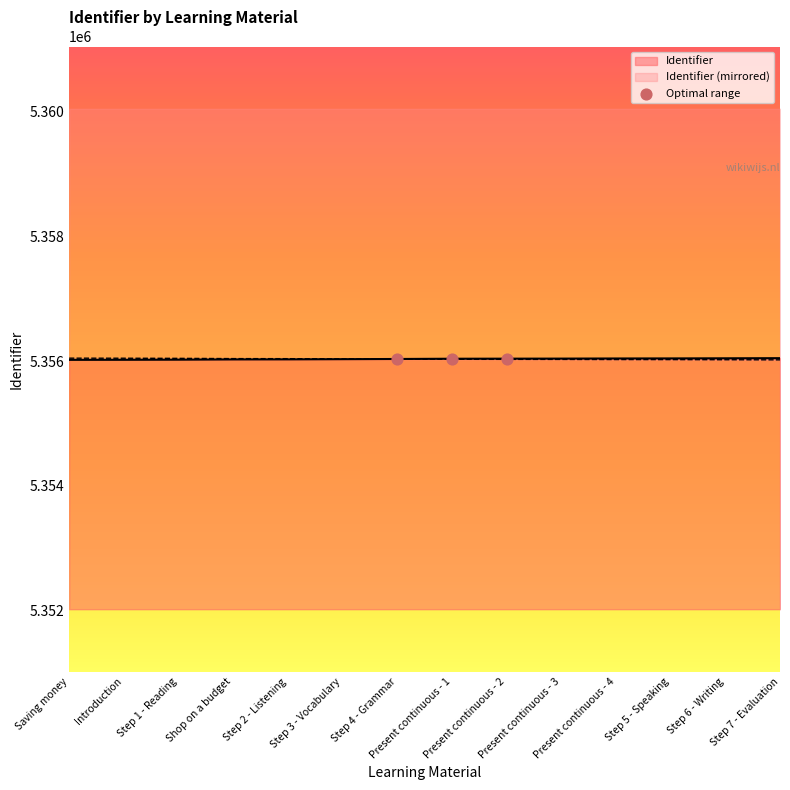

What is the ratio of the value at Present continuous - 4 to the value at Present continuous - 2?

1.0